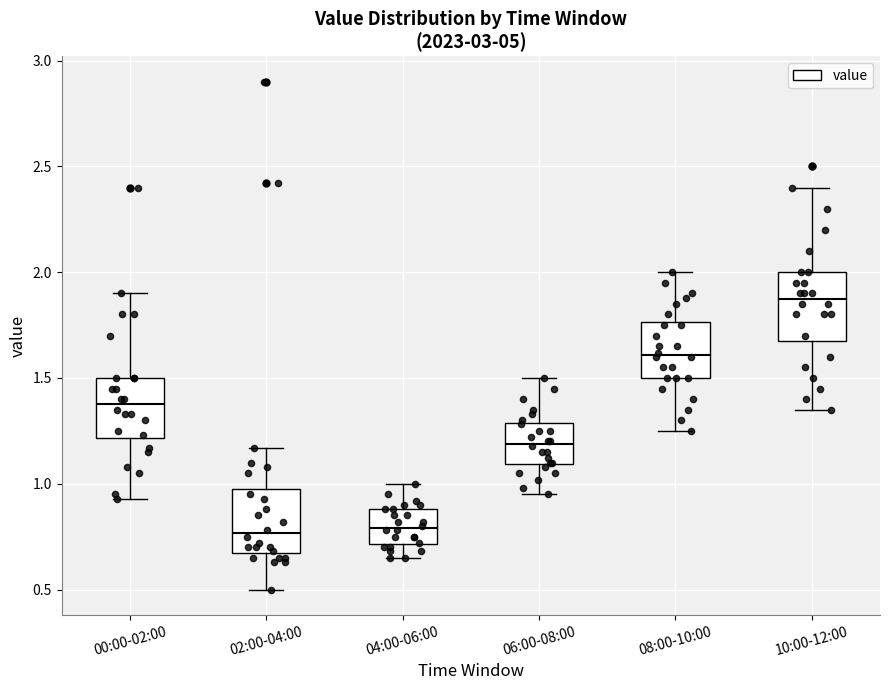

Reading left to right, transcribe this box plot: for each box, give where its median line is, the range the box spans, and where its two whiskers end, as read against the y-axis. The values are not printed on the chart, so give them approximately, as read against the axis.

00:00-02:00: median 1.40, box 1.20 to 1.50, whiskers 0.95 to 1.90
02:00-04:00: median 0.75, box 0.65 to 1.00, whiskers 0.50 to 1.15
04:00-06:00: median 0.80, box 0.70 to 0.90, whiskers 0.65 to 1.00
06:00-08:00: median 1.20, box 1.10 to 1.30, whiskers 0.95 to 1.50
08:00-10:00: median 1.60, box 1.50 to 1.75, whiskers 1.25 to 2.00
10:00-12:00: median 1.90, box 1.70 to 2.00, whiskers 1.35 to 2.40